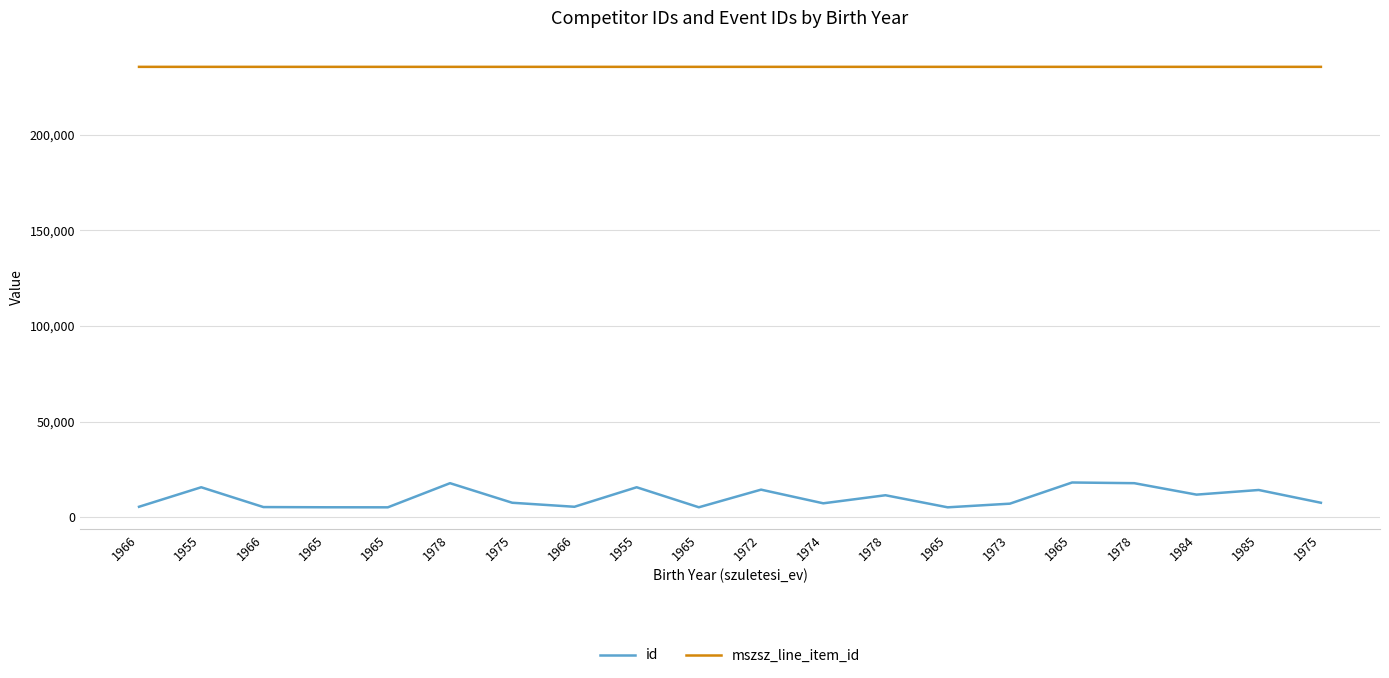

Reading left to right, transcribe all the data shown in this chart.

id: 1966=5509	1955=15703	1966=5351	1965=5245	1965=5219	1978=17831	1975=7604	1966=5509	1955=15703	1965=5245	1972=14453	1974=7315	1978=11531	1965=5219	1973=7131	1965=18191	1978=17831	1984=11855	1985=14274	1975=7604
mszsz_line_item_id: 1966=235352	1955=235352	1966=235352	1965=235352	1965=235352	1978=235352	1975=235352	1966=235353	1955=235353	1965=235353	1972=235353	1974=235353	1978=235353	1965=235353	1973=235353	1965=235353	1978=235353	1984=235353	1985=235353	1975=235353